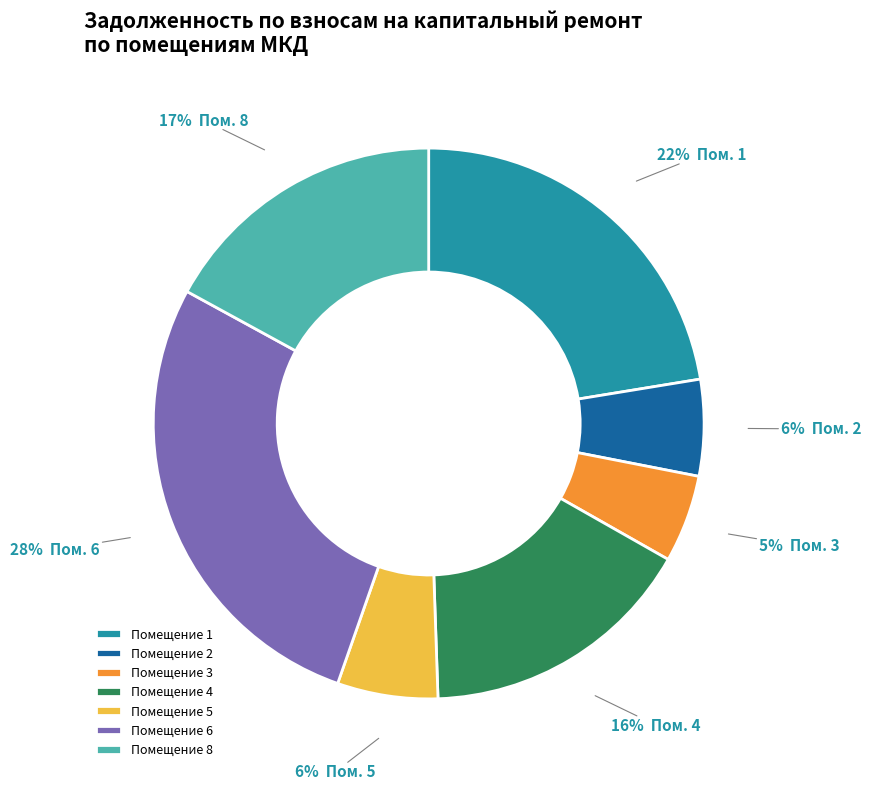

To the nearest percent, what portion does Помещение 3 represent?

5%